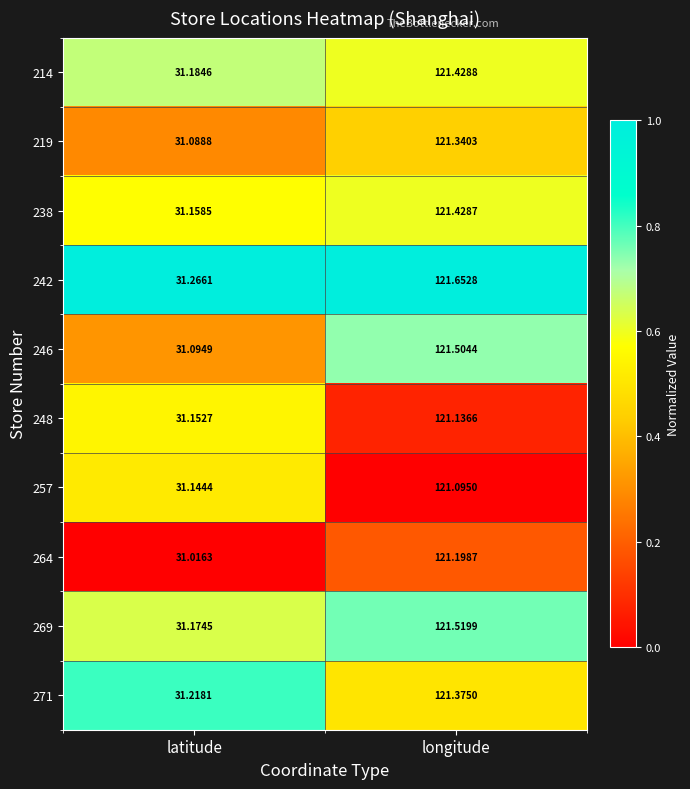

List the labels in order of 257 value, largest first.

longitude, latitude